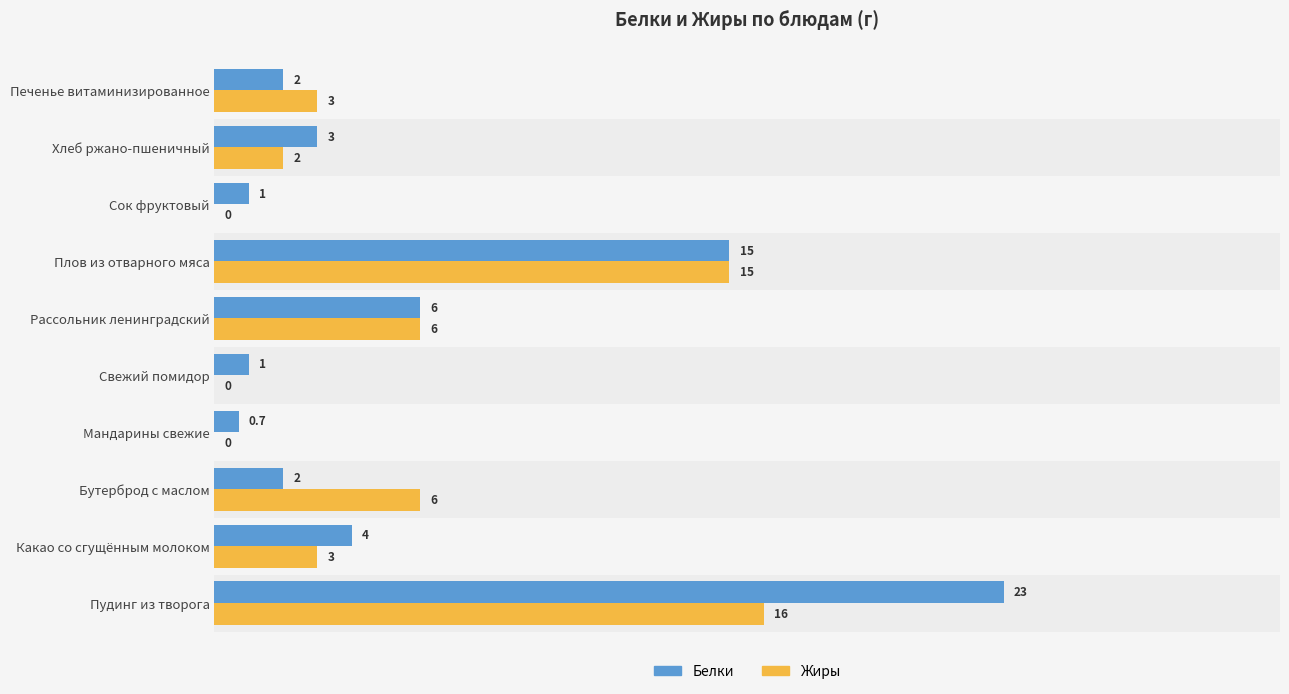

Which series changed the most between Какао со сгущённым молоком and Плов из отварного мяса?

Жиры